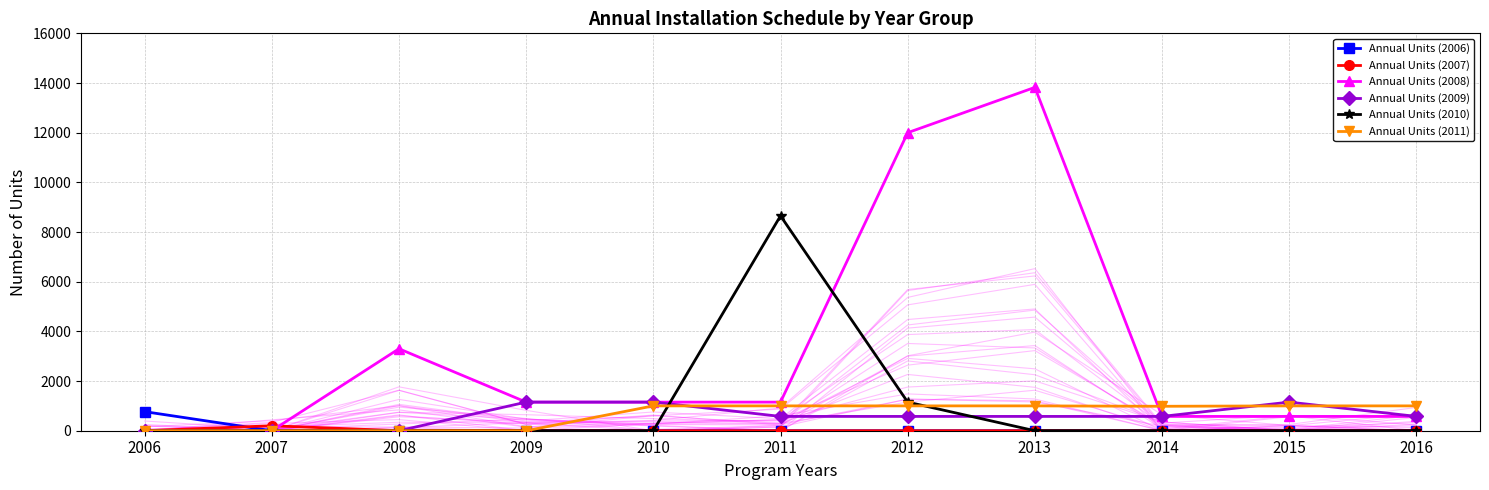

Rank the series at 2008 from lowest to highest value.

Annual Units (2006), Annual Units (2007), Annual Units (2009), Annual Units (2010), Annual Units (2011), Annual Units (2008)